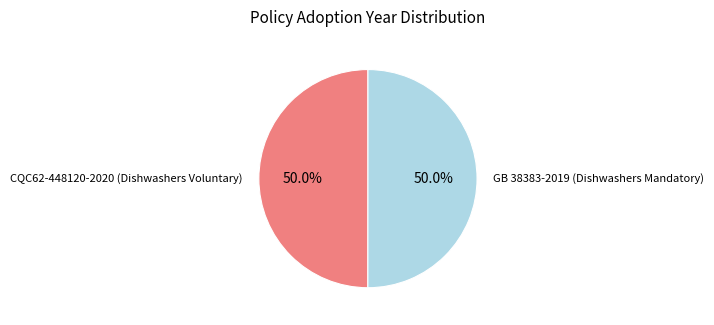

Which category accounts for the majority?

GB 38383-2019 (Dishwashers Mandatory)